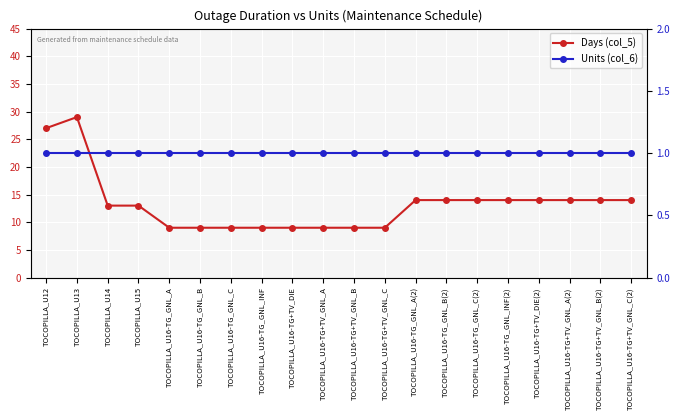

What is the spread (max minus min) of values at TOCOPILLA_U16-TG_GNL_C?

8